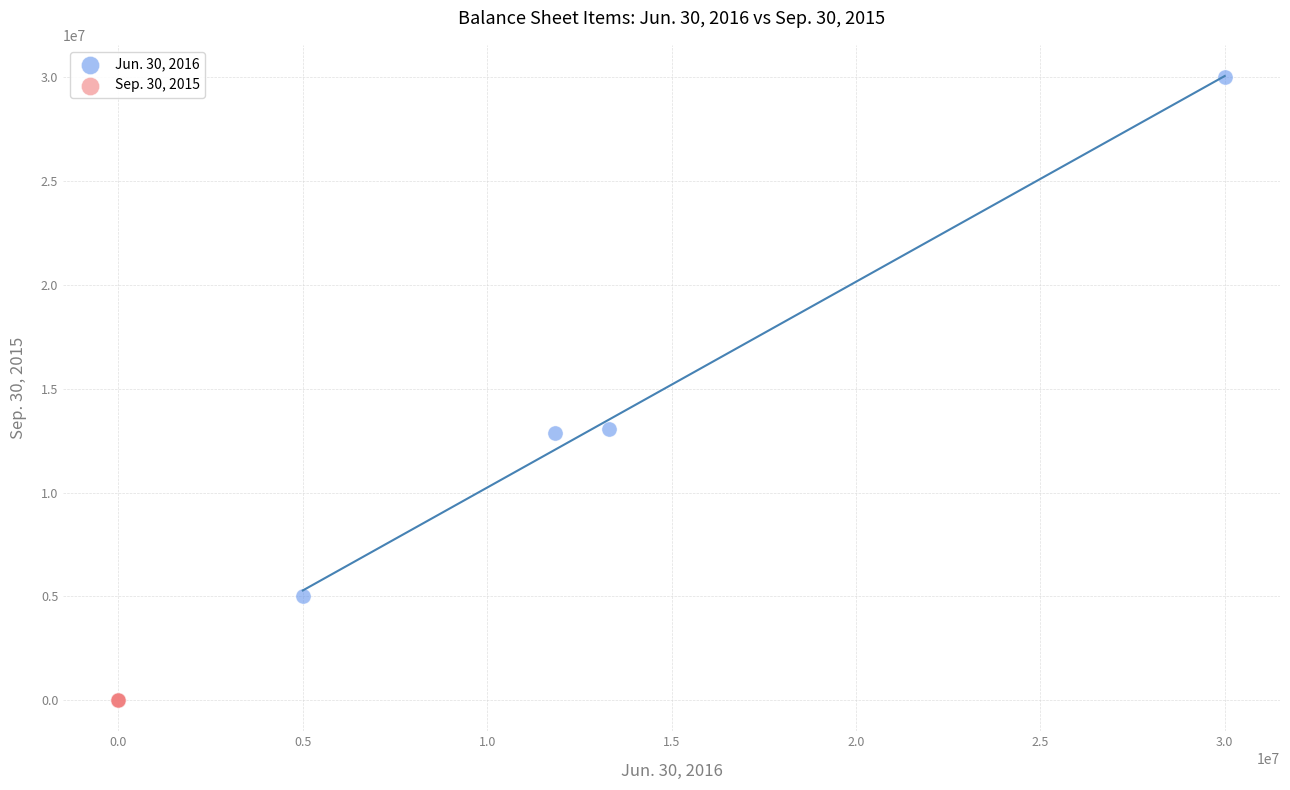

Which series contains the highest Y value?

Jun. 30, 2016